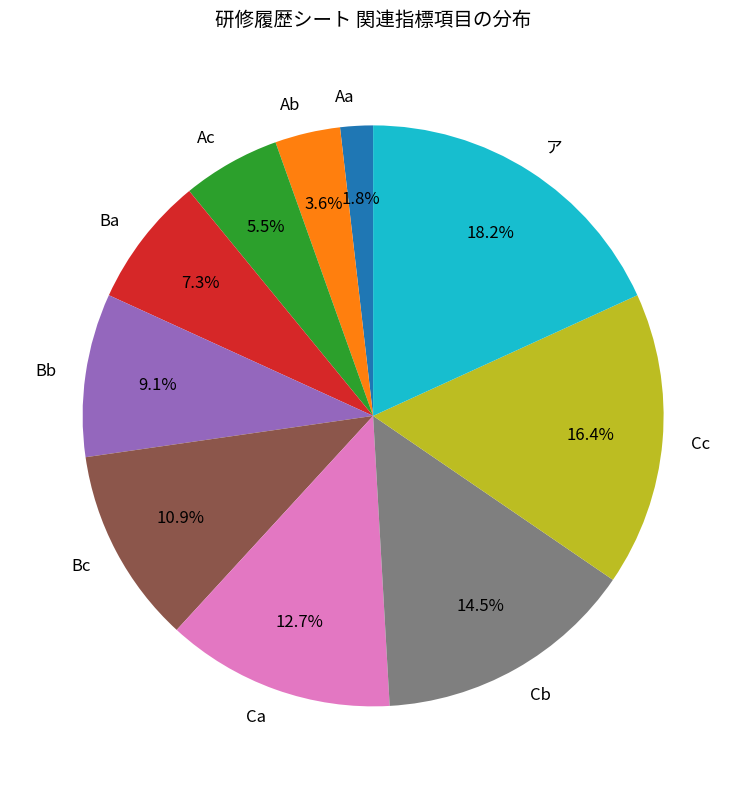

To the nearest percent, what is the combined percentage of Ab and Ca?

16%